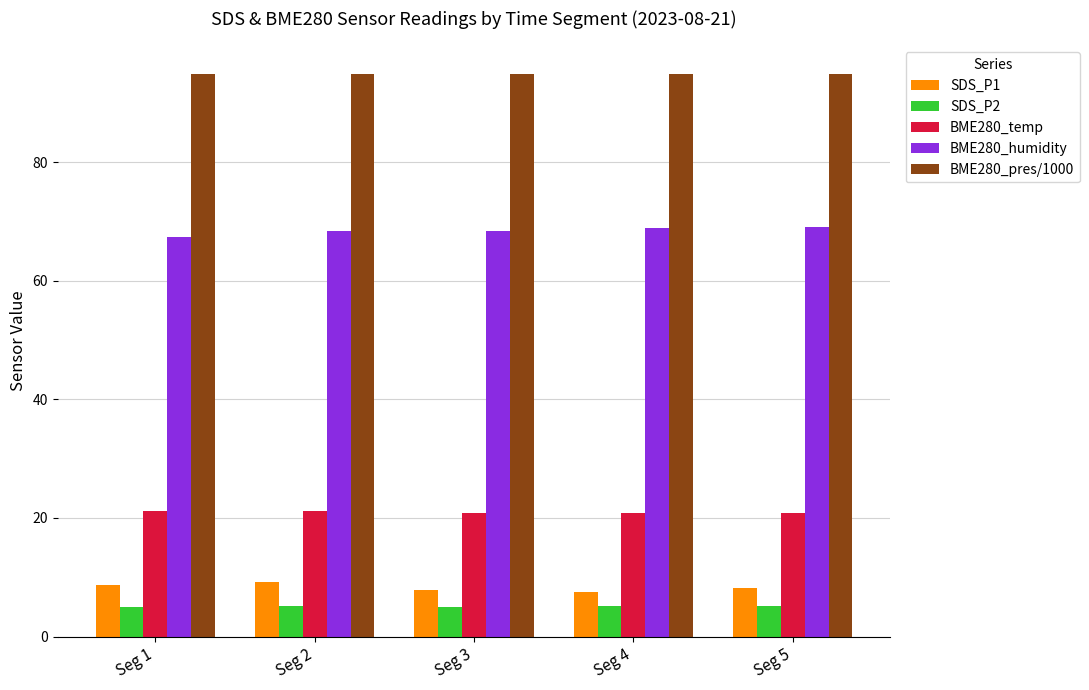

What is the difference between the highest and lowest values at Seg 3?

90.0